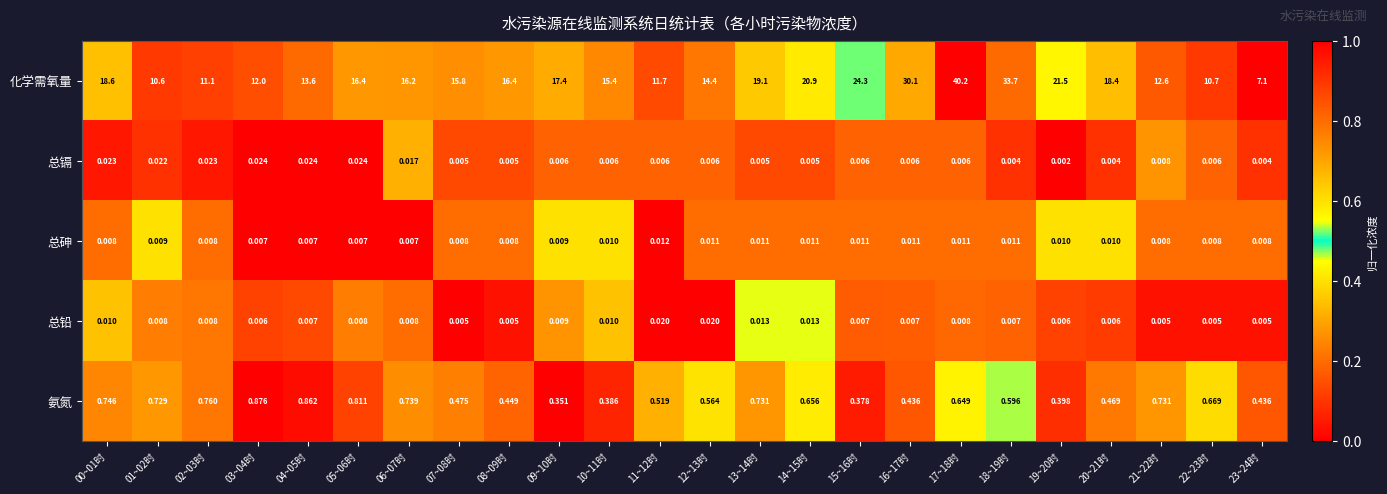

Count the number of categories in the chart.

24